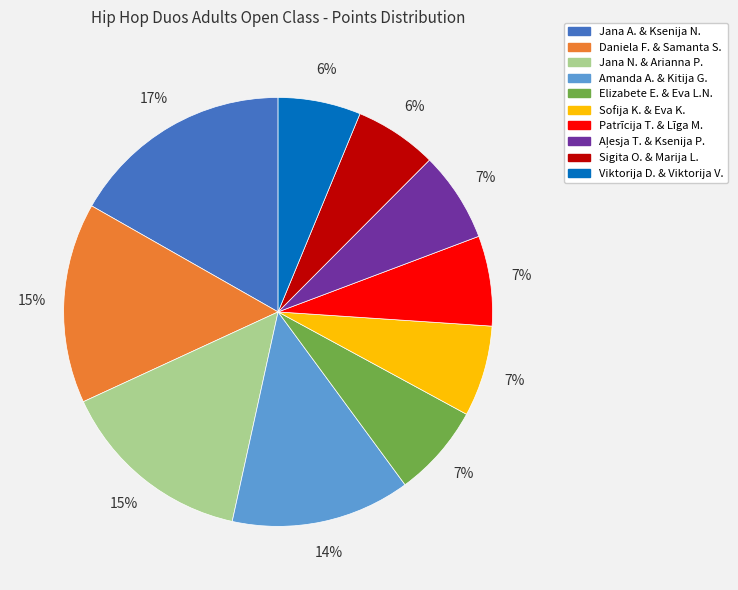

Is there any slice that represents more than half of the pie?

No